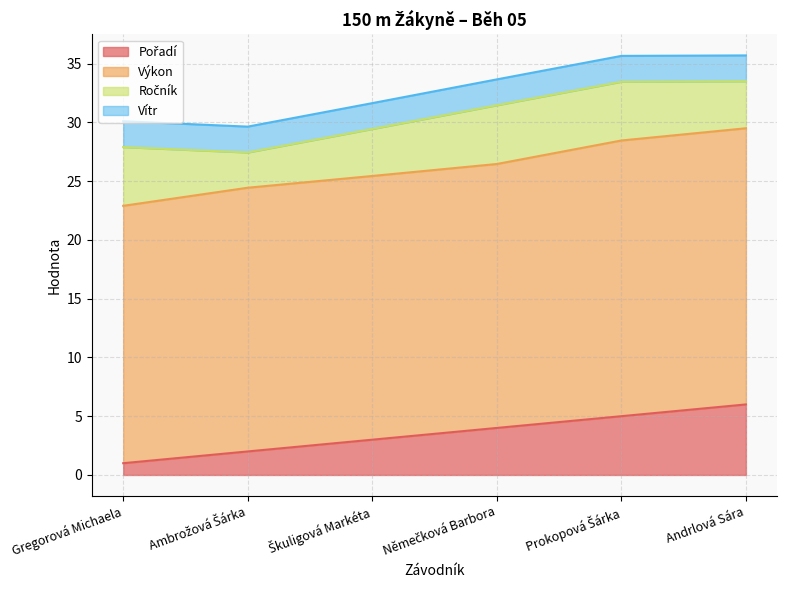

What is the difference between the second highest and minimum values in the Pořadí series?

4.0